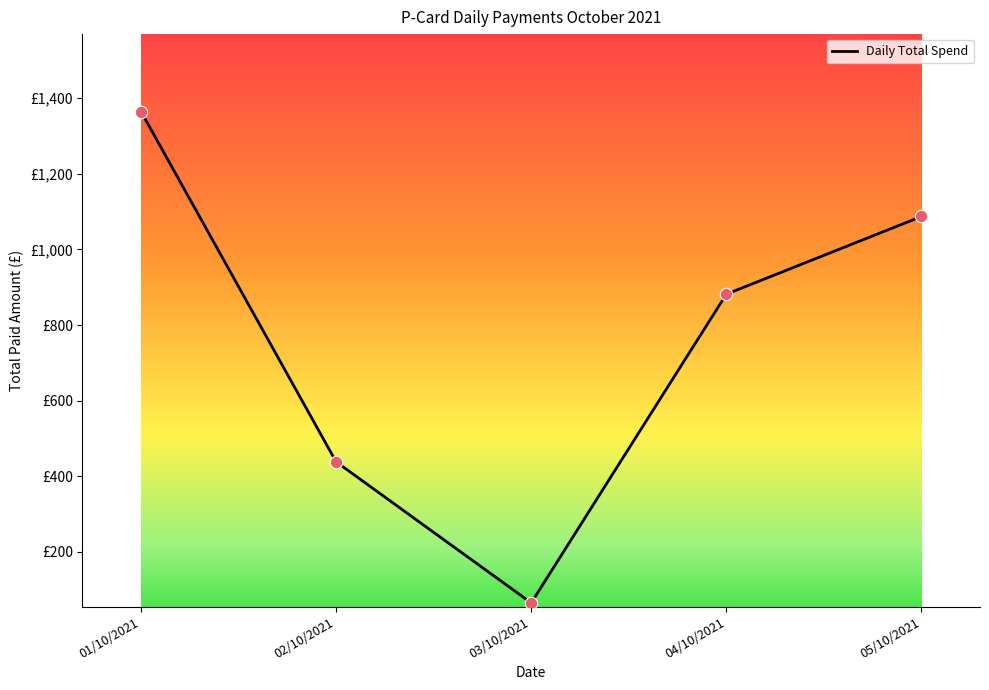

What is the ratio of the value at 04/10/2021 to the value at 02/10/2021?

2.0